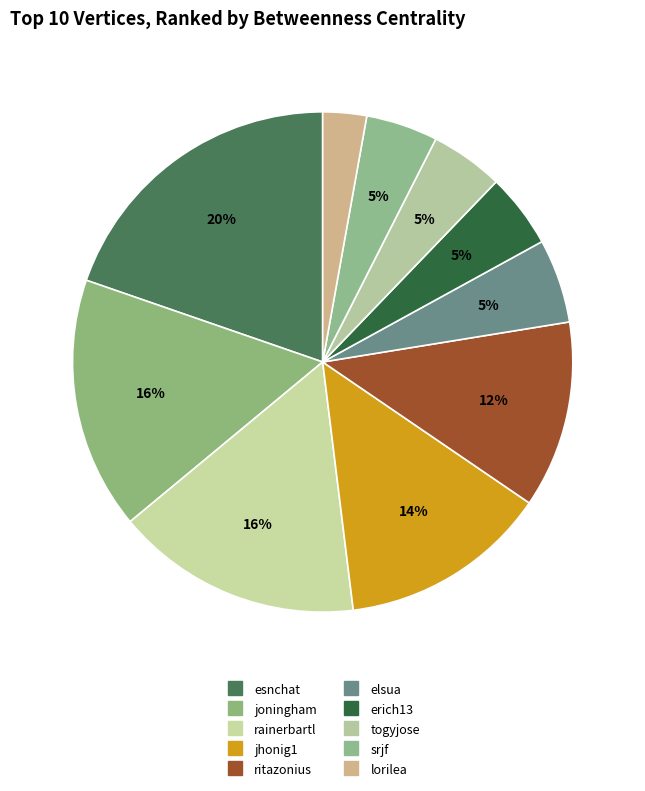

What percentage do elsua and togyjose together represent?

10.2%